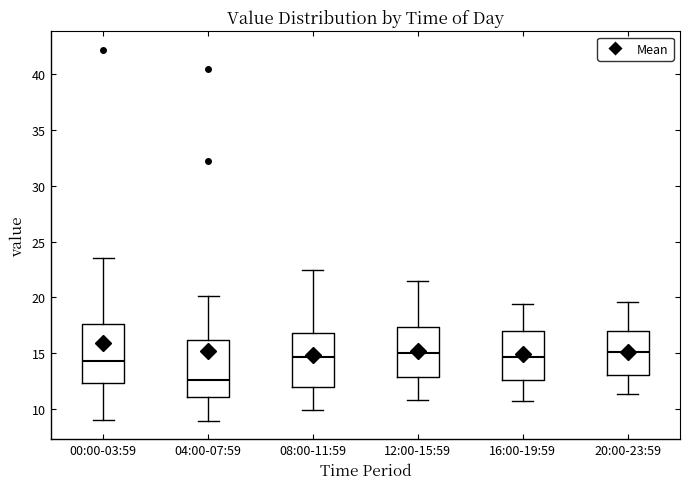

Reading left to right, transcribe this box plot: for each box, give where its median line is, the range the box spans, and where its two whiskers end, as read against the y-axis. The values are not printed on the chart, so give them approximately, as read against the axis.

00:00-03:59: median 14.5, box 12.5 to 17.5, whiskers 9.0 to 23.5
04:00-07:59: median 12.5, box 11.0 to 16.0, whiskers 9.0 to 20.0
08:00-11:59: median 14.5, box 12.0 to 17.0, whiskers 10.0 to 22.5
12:00-15:59: median 15.0, box 13.0 to 17.5, whiskers 11.0 to 21.5
16:00-19:59: median 14.5, box 12.5 to 17.0, whiskers 10.5 to 19.5
20:00-23:59: median 15.0, box 13.0 to 17.0, whiskers 11.5 to 19.5